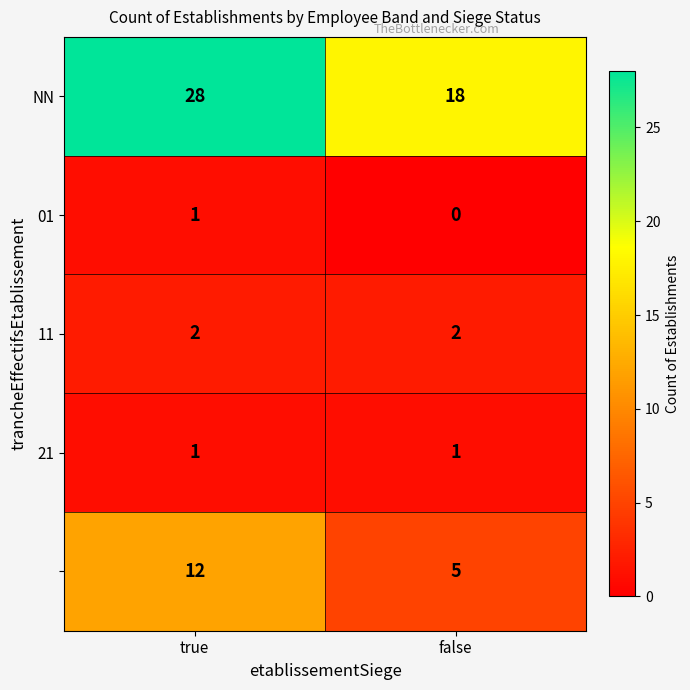

What is the difference between the highest and lowest values at false?

18